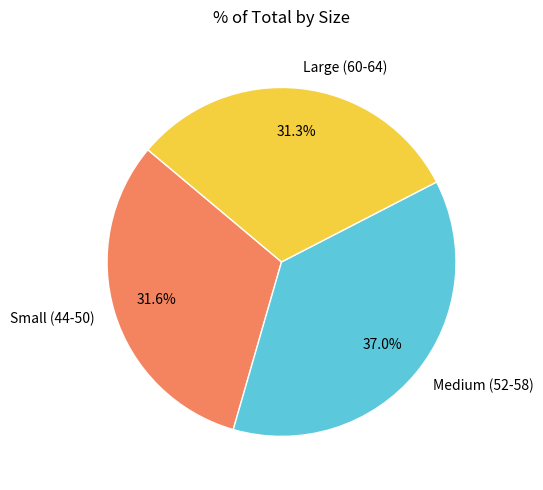

How many segments does this pie chart have?

3